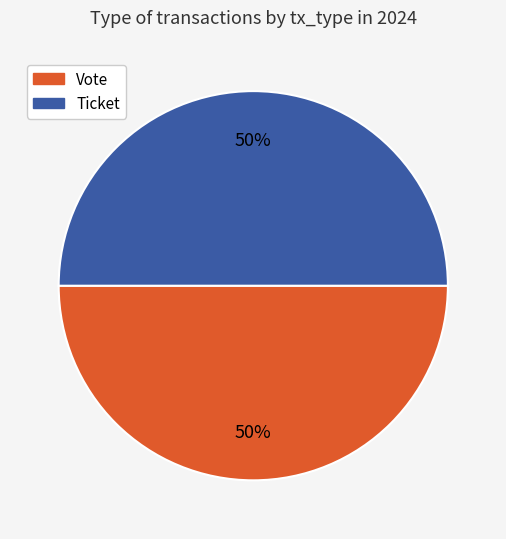

To the nearest percent, what is the average slice percentage?

50%